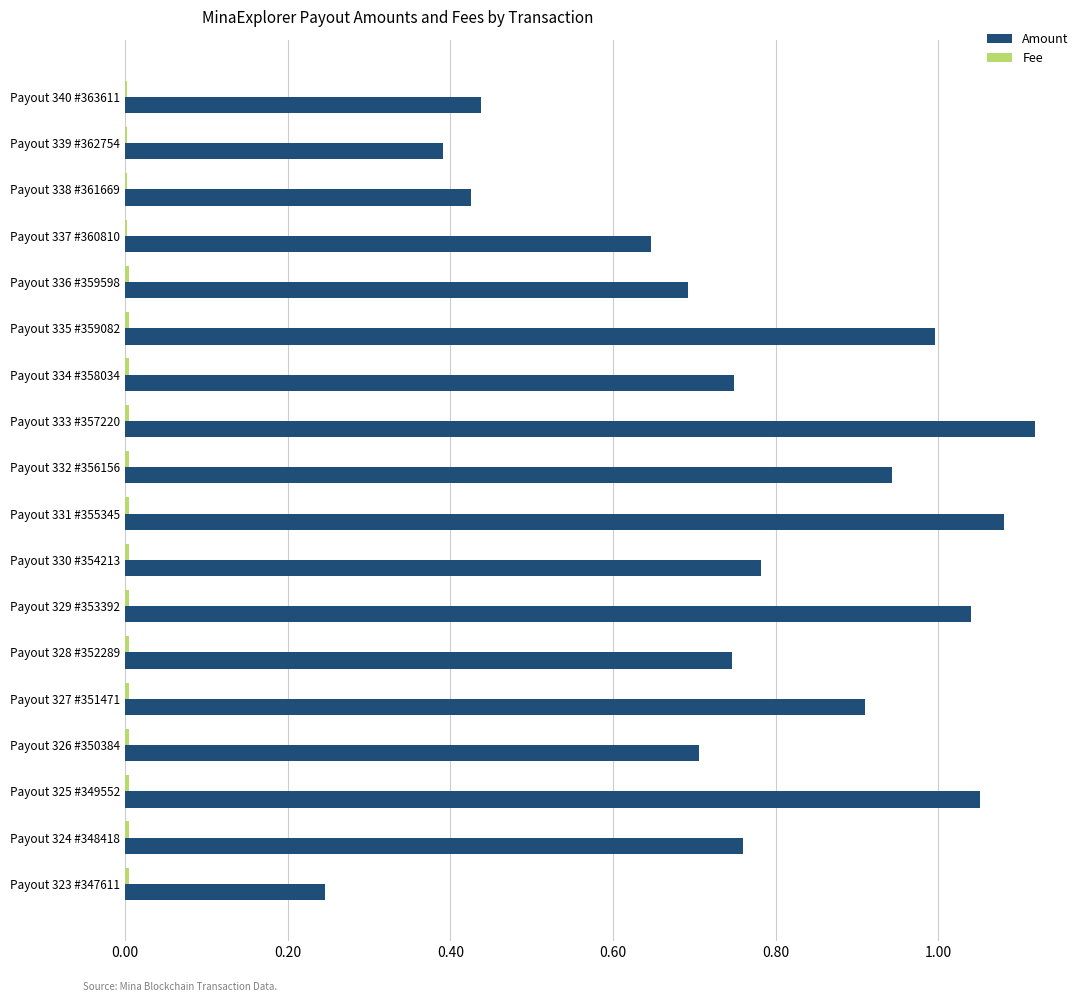

Which series has the largest total across all categories?

Amount